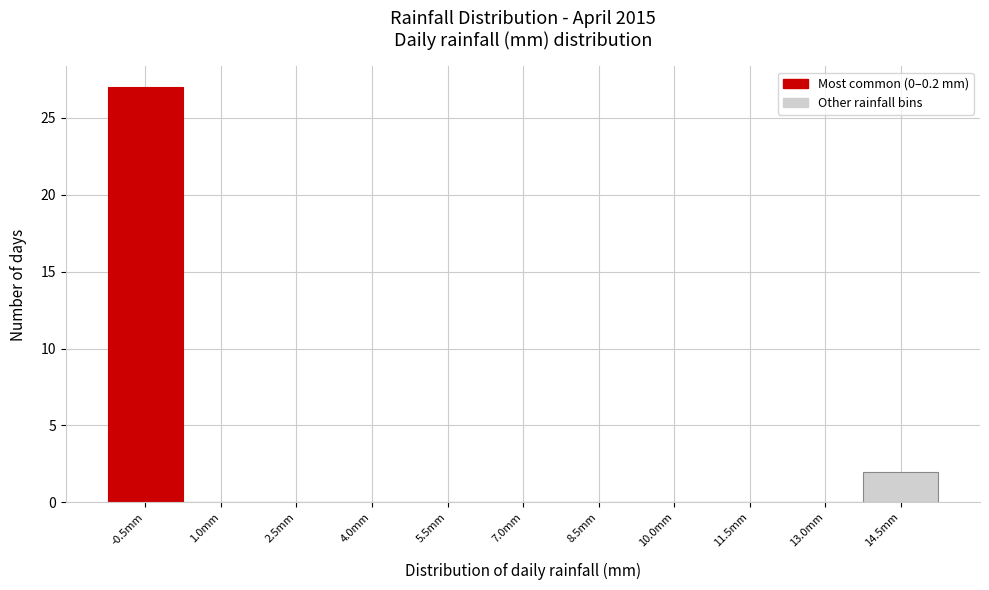

Reading left to right, list all the values displayed in this chart.

-0.5mm=27	1.0mm=0	2.5mm=0	4.0mm=0	5.5mm=0	7.0mm=0	8.5mm=0	10.0mm=0	11.5mm=0	13.0mm=0	14.5mm=2